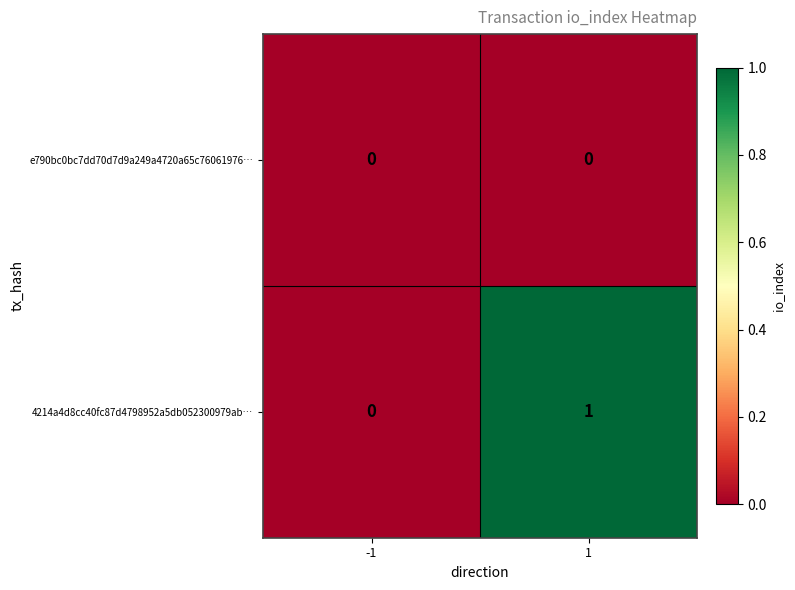

Between -1 and 1, which series saw the biggest shift?

4214a4d8cc40fc87d4798952a5db052300979ab…